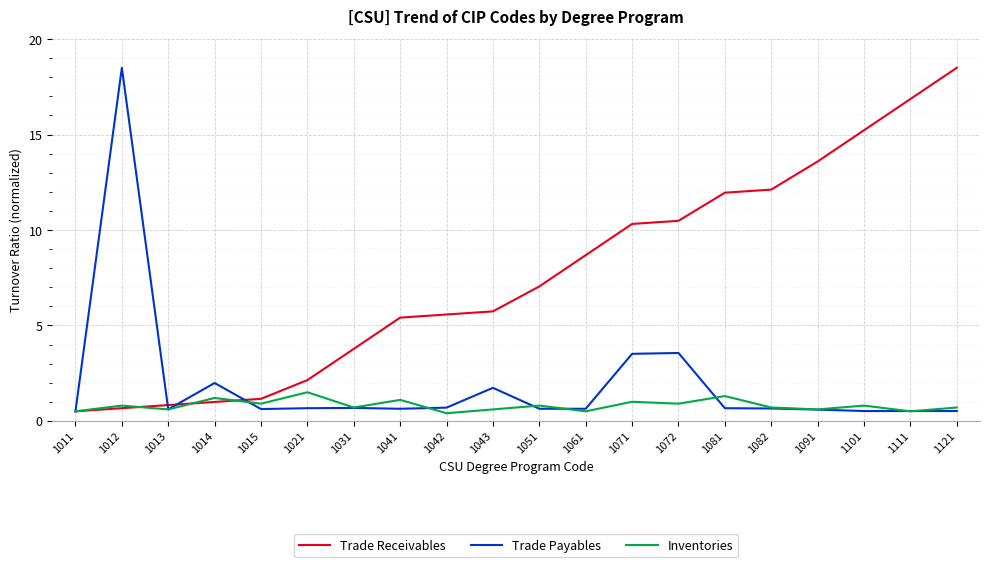

True or false: Trade Receivables has a value of 15.2 at 1101.

True